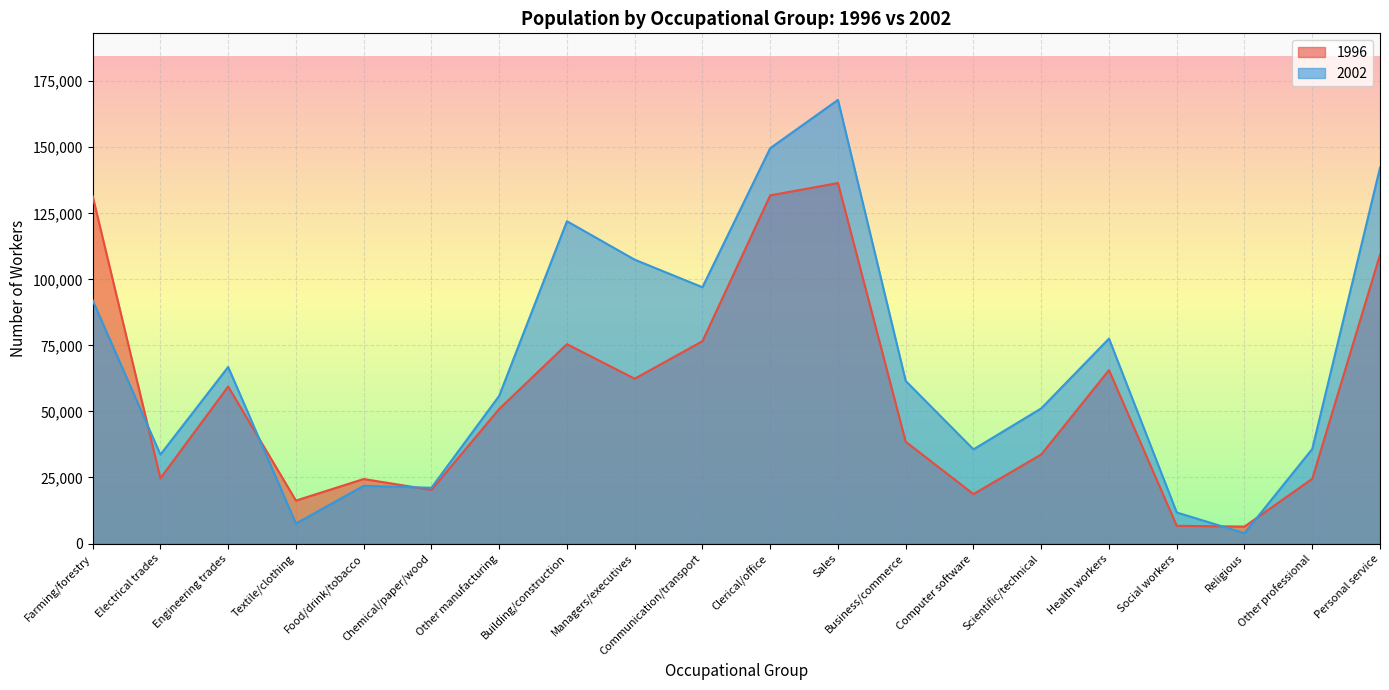

Reading left to right, extract all data points from this chart.

1996: Farming/forestry=131523	Electrical trades=24686	Engineering trades=59444	Textile/clothing=16247	Food/drink/tobacco=24415	Chemical/paper/wood=20293	Other manufacturing=50926	Building/construction=75473	Managers/executives=62390	Communication/transport=76600	Clerical/office=131802	Sales=136464	Business/commerce=38517	Computer software=18710	Scientific/technical=33707	Health workers=65644	Social workers=6698	Religious=6411	Other professional=24497	Personal service=109366
2002: Farming/forestry=92079	Electrical trades=33676	Engineering trades=66834	Textile/clothing=7558	Food/drink/tobacco=21842	Chemical/paper/wood=21107	Other manufacturing=55907	Building/construction=122015	Managers/executives=107454	Communication/transport=97025	Clerical/office=149665	Sales=167951	Business/commerce=61535	Computer software=35643	Scientific/technical=51151	Health workers=77565	Social workers=11751	Religious=3903	Other professional=35793	Personal service=142280